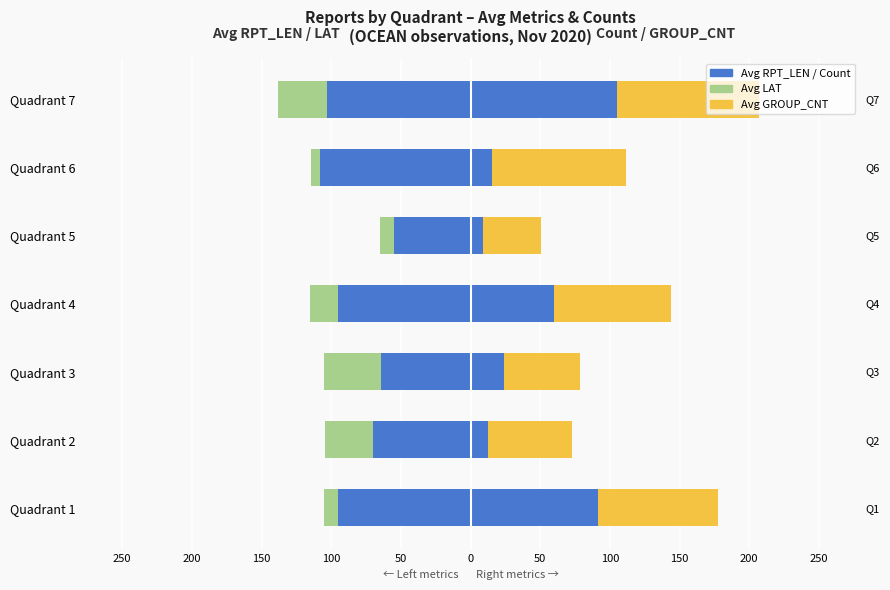

The Count (scaled) series shows 82.6 at 100. True or false?

False